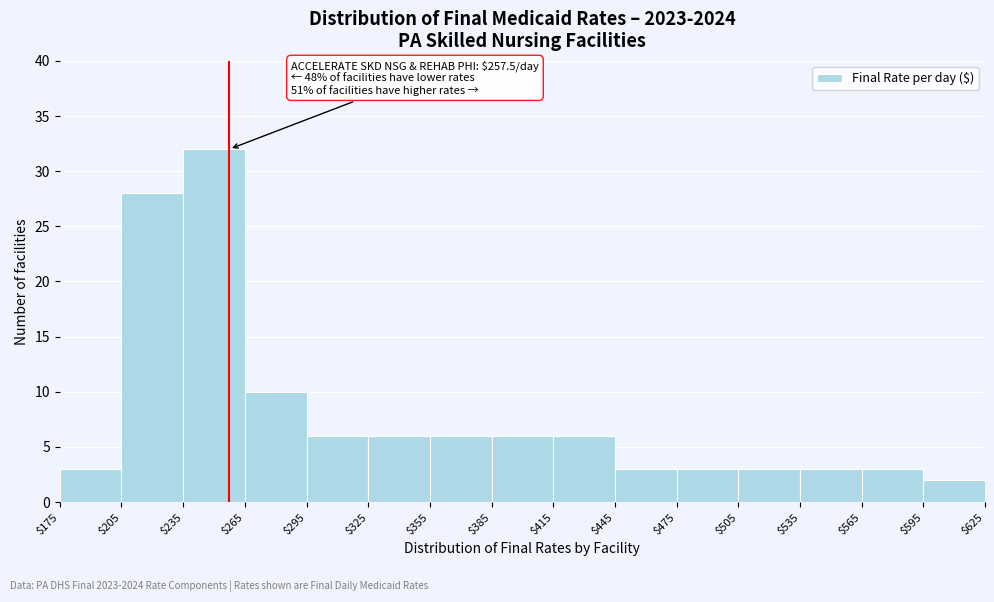

Which range on the x-axis has the tallest bar?

$235 to $265